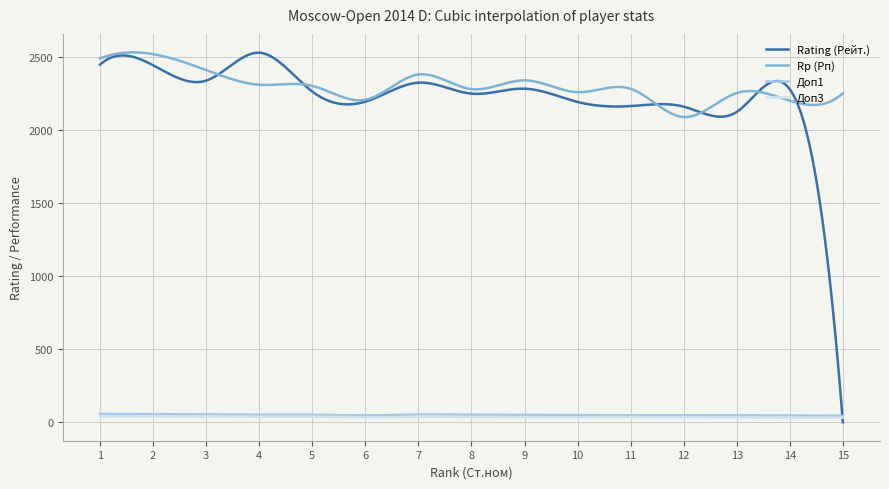

True or false: Rp (Рп) and Доп1 intersect in this chart.

False